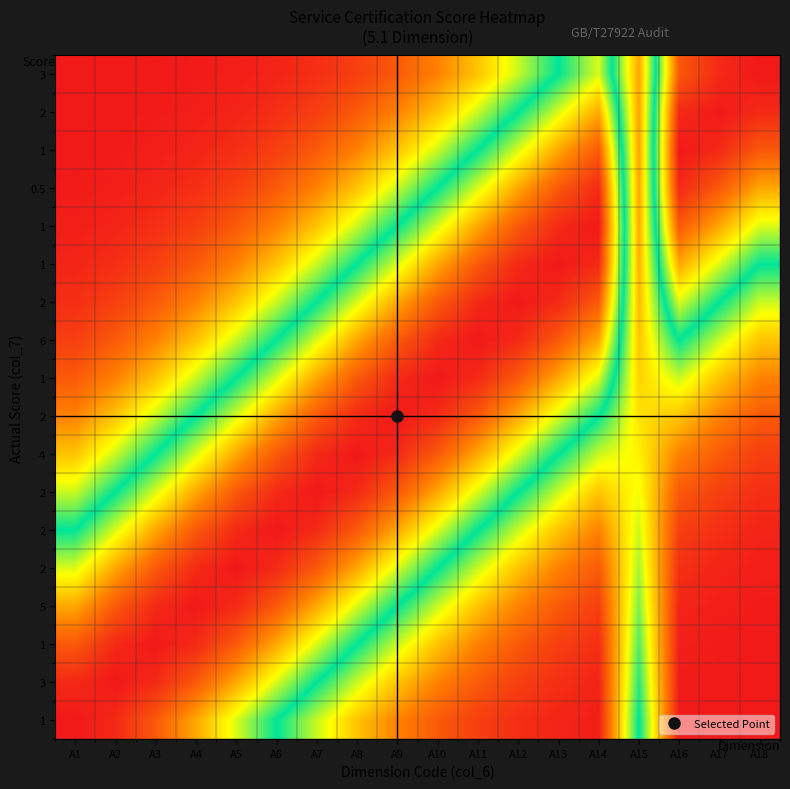

How many data points does each series have?

18